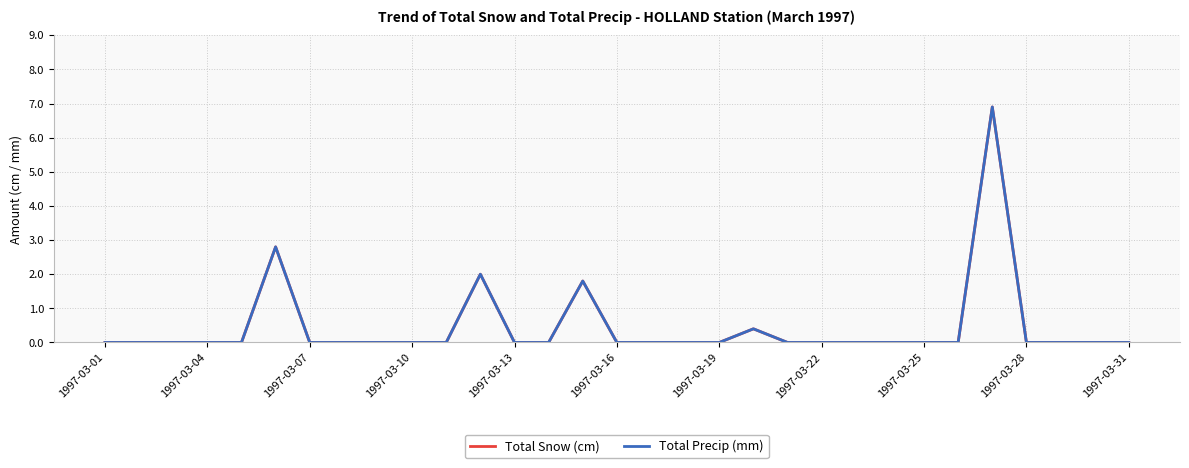

Reading left to right, extract all data points from this chart.

Total Snow (cm): 0.0	0.0	0.0	0.0	0.0	2.8	0.0	0.0	0.0	0.0	0.0	2.0	0.0	0.0	1.8	0.0	0.0	0.0	0.0	0.4	0.0	0.0	0.0	0.0	0.0	0.0	6.9	0.0	0.0	0.0	0.0
Total Precip (mm): 0.0	0.0	0.0	0.0	0.0	2.8	0.0	0.0	0.0	0.0	0.0	2.0	0.0	0.0	1.8	0.0	0.0	0.0	0.0	0.4	0.0	0.0	0.0	0.0	0.0	0.0	6.9	0.0	0.0	0.0	0.0